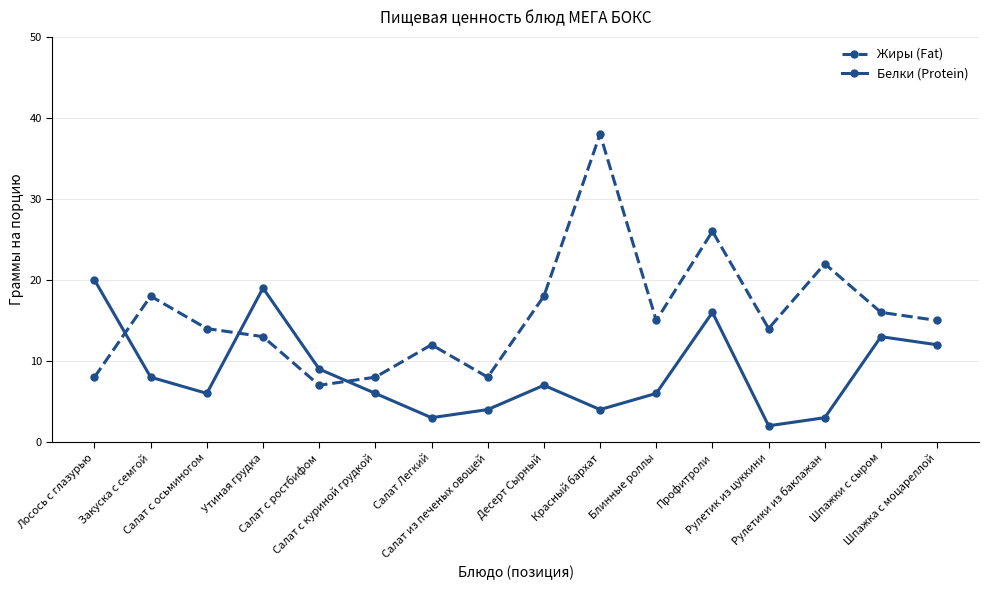

Which series ends up on top after the final intersection of Белки (Protein) and Жиры (Fat)?

Жиры (Fat)